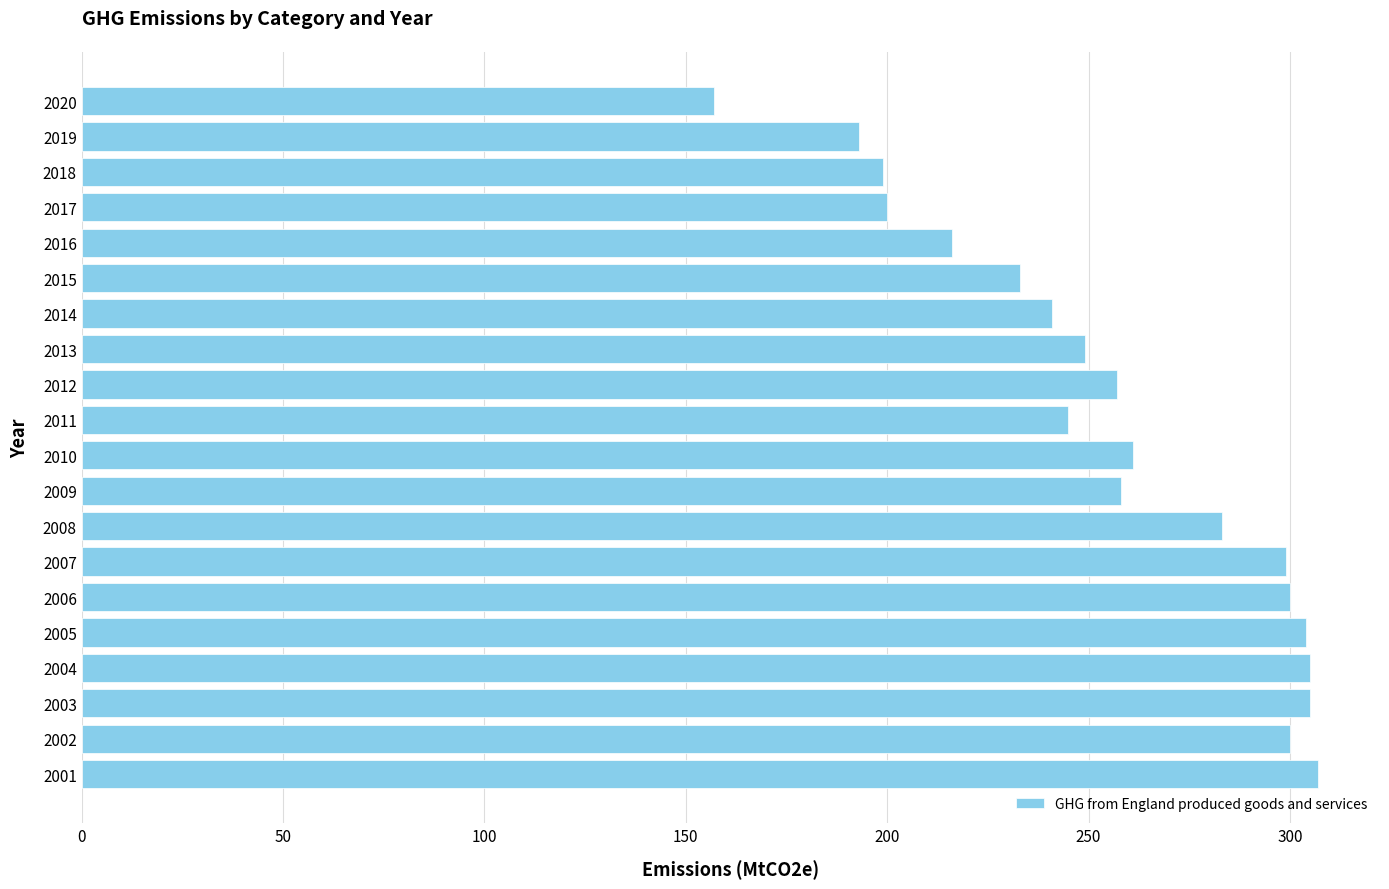

Does the chart contain stacked bars?

No